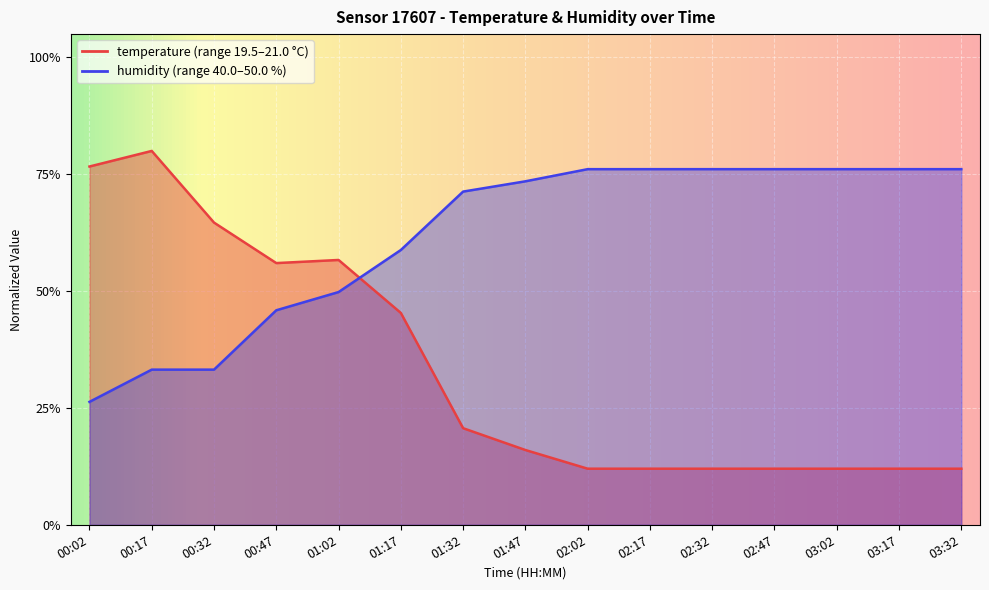

What is the difference between the highest and lowest values at 00:02?

0.5